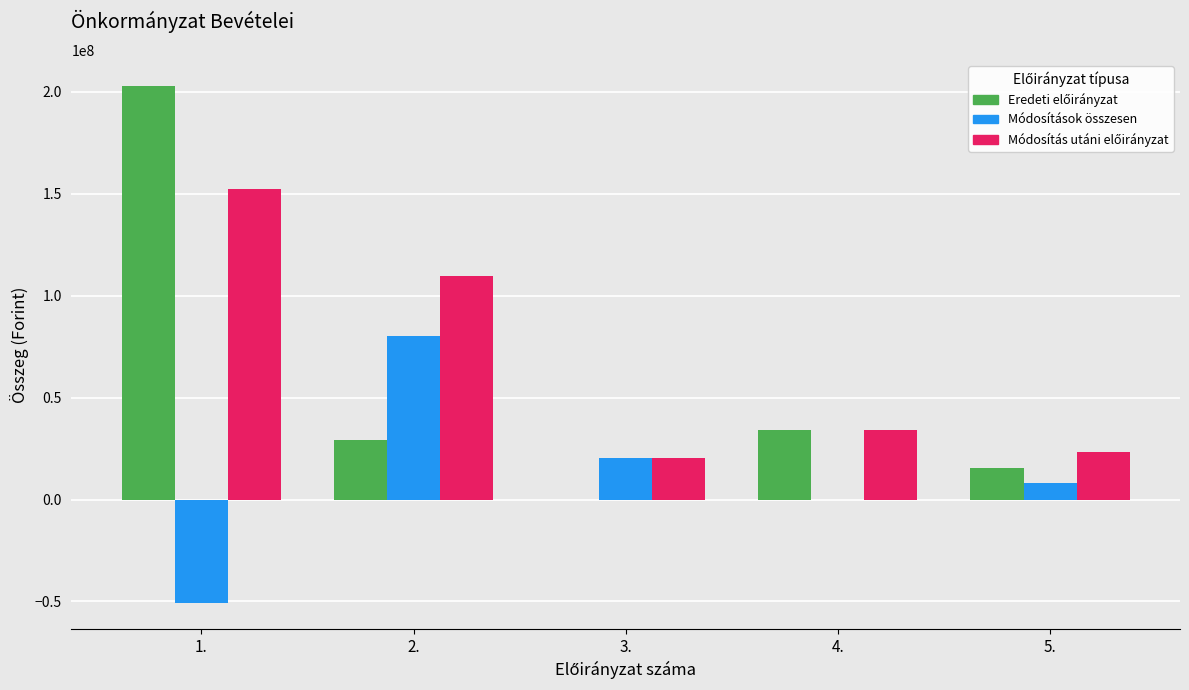

At which category is the sum across all series the highest?

1.